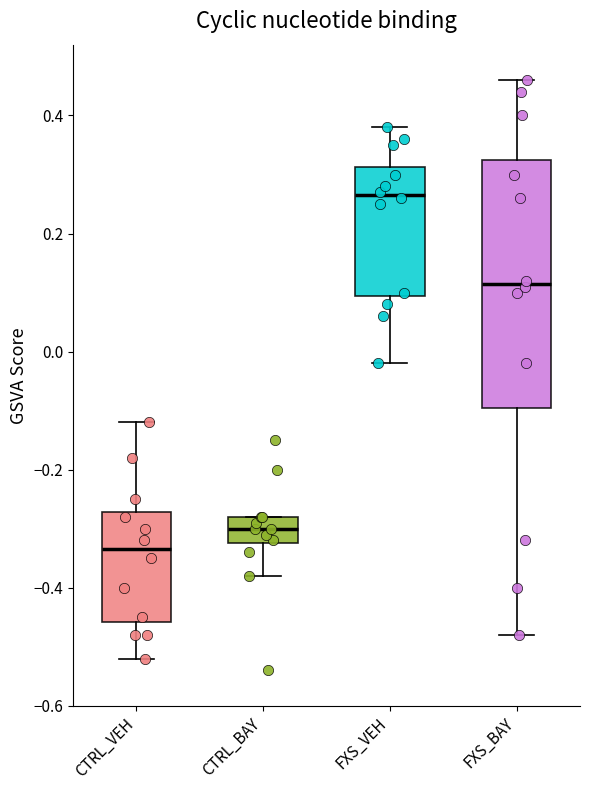

Reading left to right, transcribe this box plot: for each box, give where its median line is, the range the box spans, and where its two whiskers end, as read against the y-axis. The values are not printed on the chart, so give them approximately, as read against the axis.

CTRL_VEH: median -0.34, box -0.46 to -0.28, whiskers -0.52 to -0.12
CTRL_BAY: median -0.30, box -0.32 to -0.28, whiskers -0.38 to -0.28
FXS_VEH: median 0.26, box 0.10 to 0.32, whiskers -0.02 to 0.38
FXS_BAY: median 0.12, box -0.10 to 0.32, whiskers -0.48 to 0.46